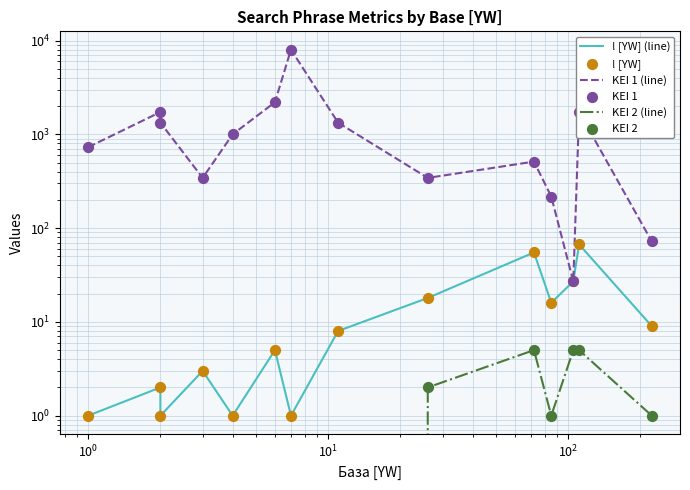

Is the value of KEI 2 (line) at 10 greater than the value of ! [YW] at $\mathdefault{10^{2}}$?

No